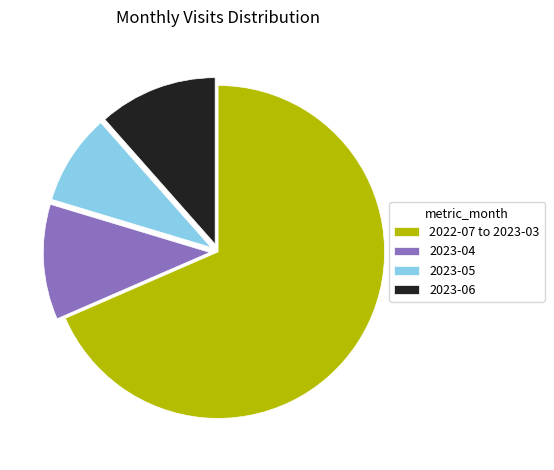

Which slice is the largest?

2022-07 to 2023-03